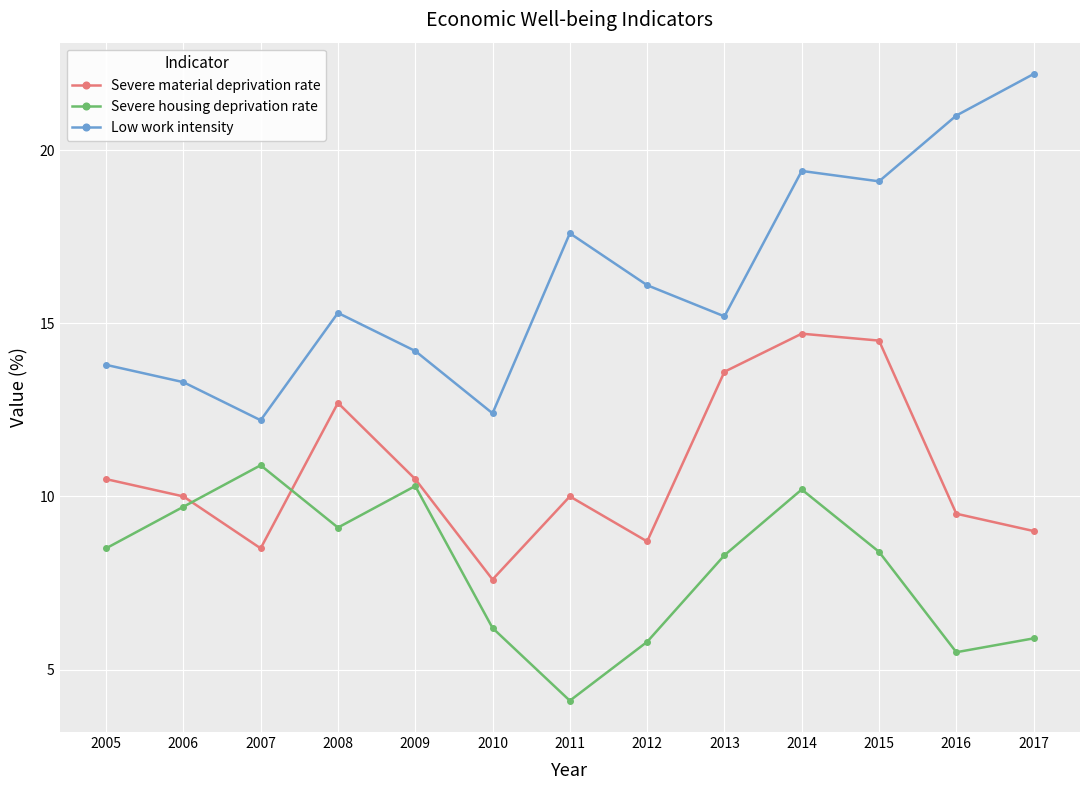

True or false: Severe material deprivation rate has a value of 2.2 at 2016.

False